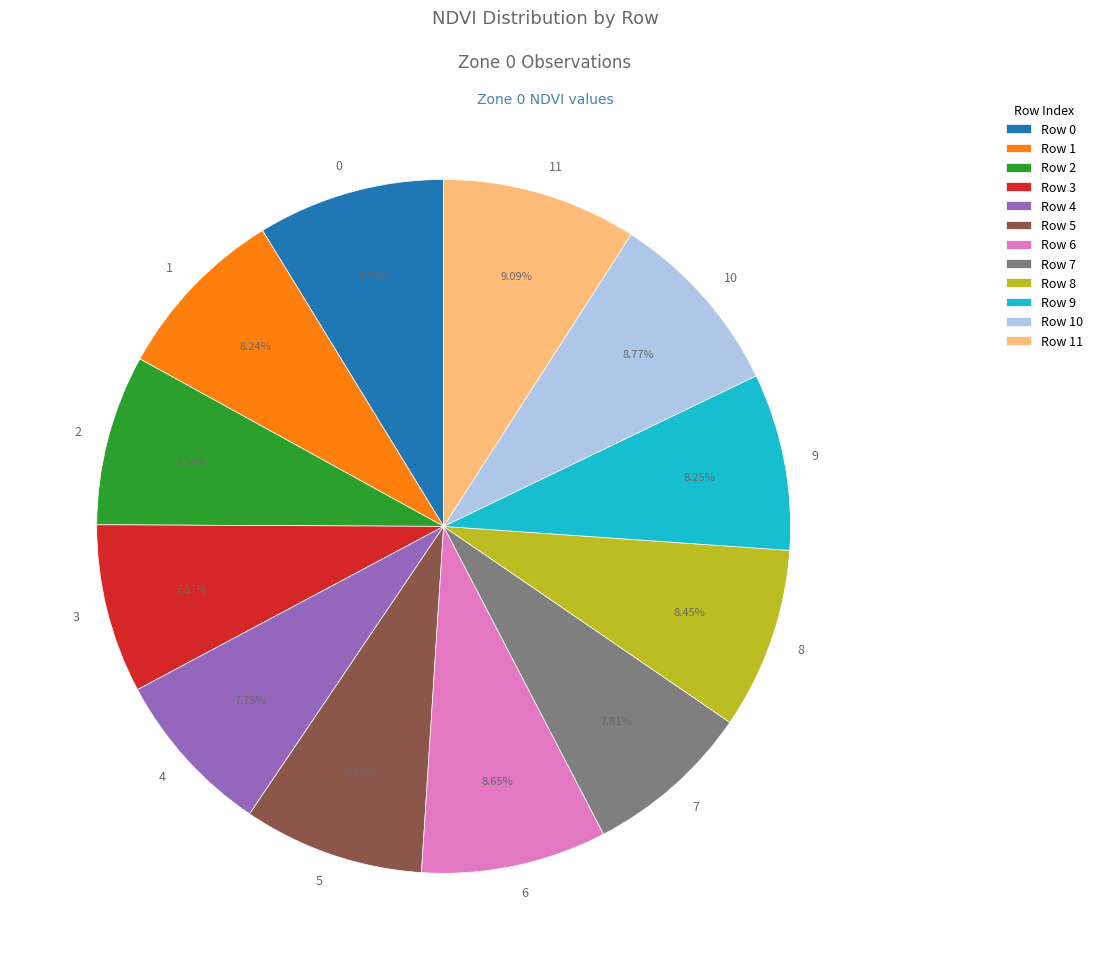

What percentage is the 2 slice, to the nearest percent?

8%